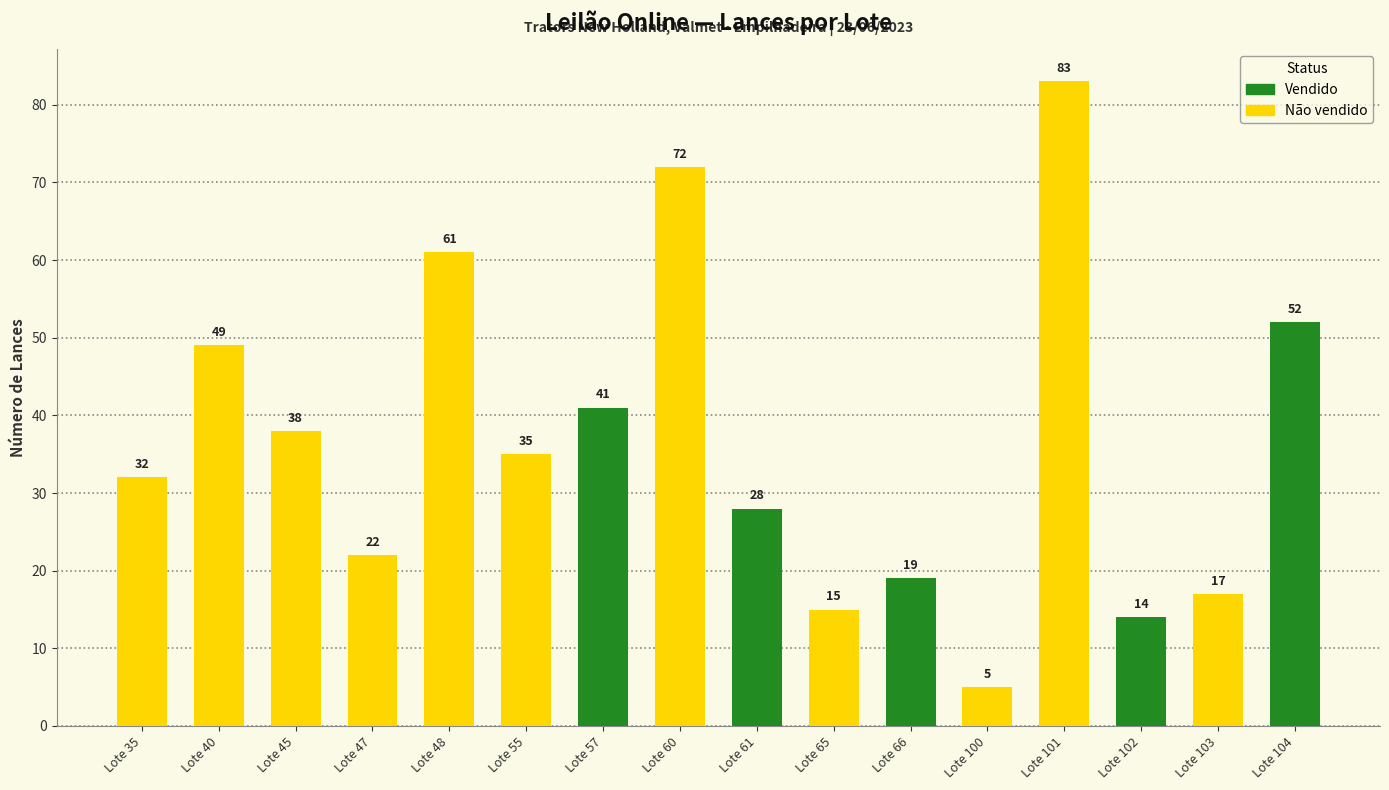

What is the difference between the second highest and second lowest values?

58